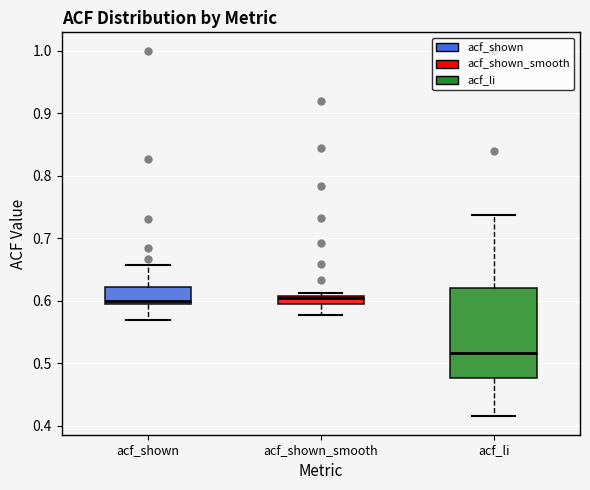

Comparing the boxes themselves (not the whiskers), which one is the tallest?

acf_li